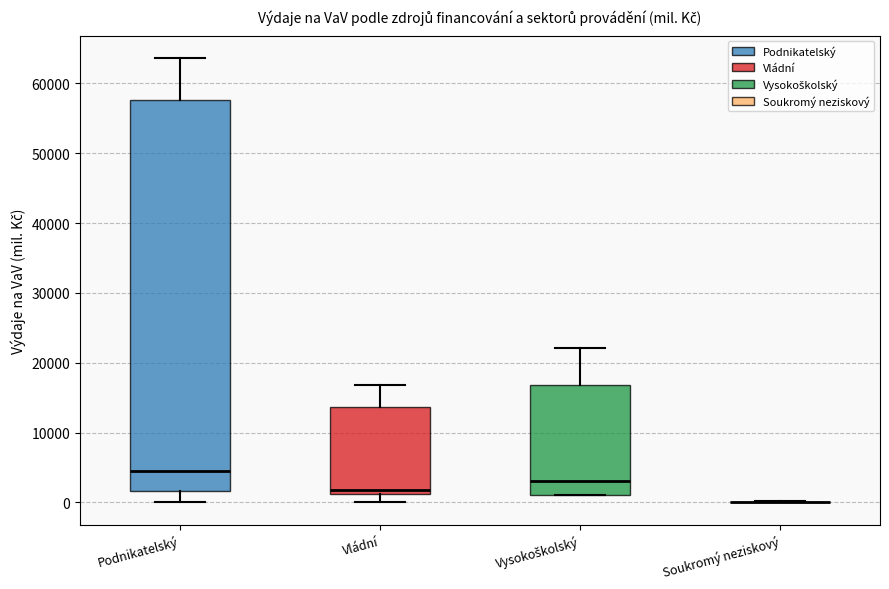

Where is the upper edge of the box for Vládní on the y-axis? The values are not printed on the chart, so give them approximately, as read against the axis.

14000